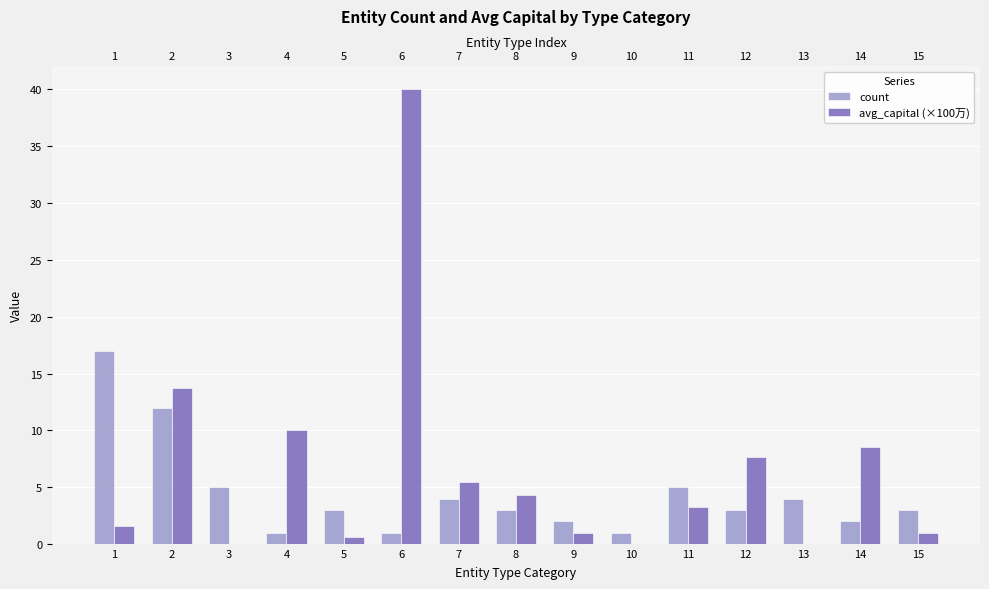

Between 11 and 13, which series saw the biggest shift?

avg_capital (×100万)